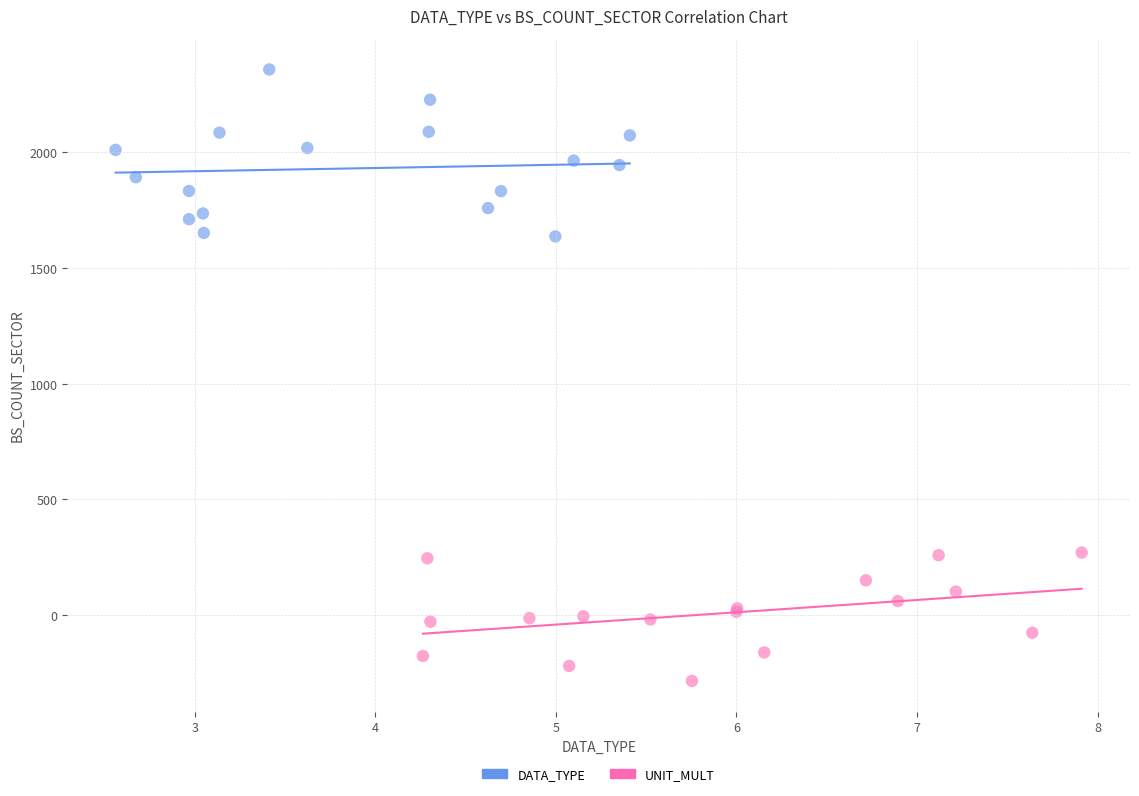

Which series contains the highest Y value?

DATA_TYPE